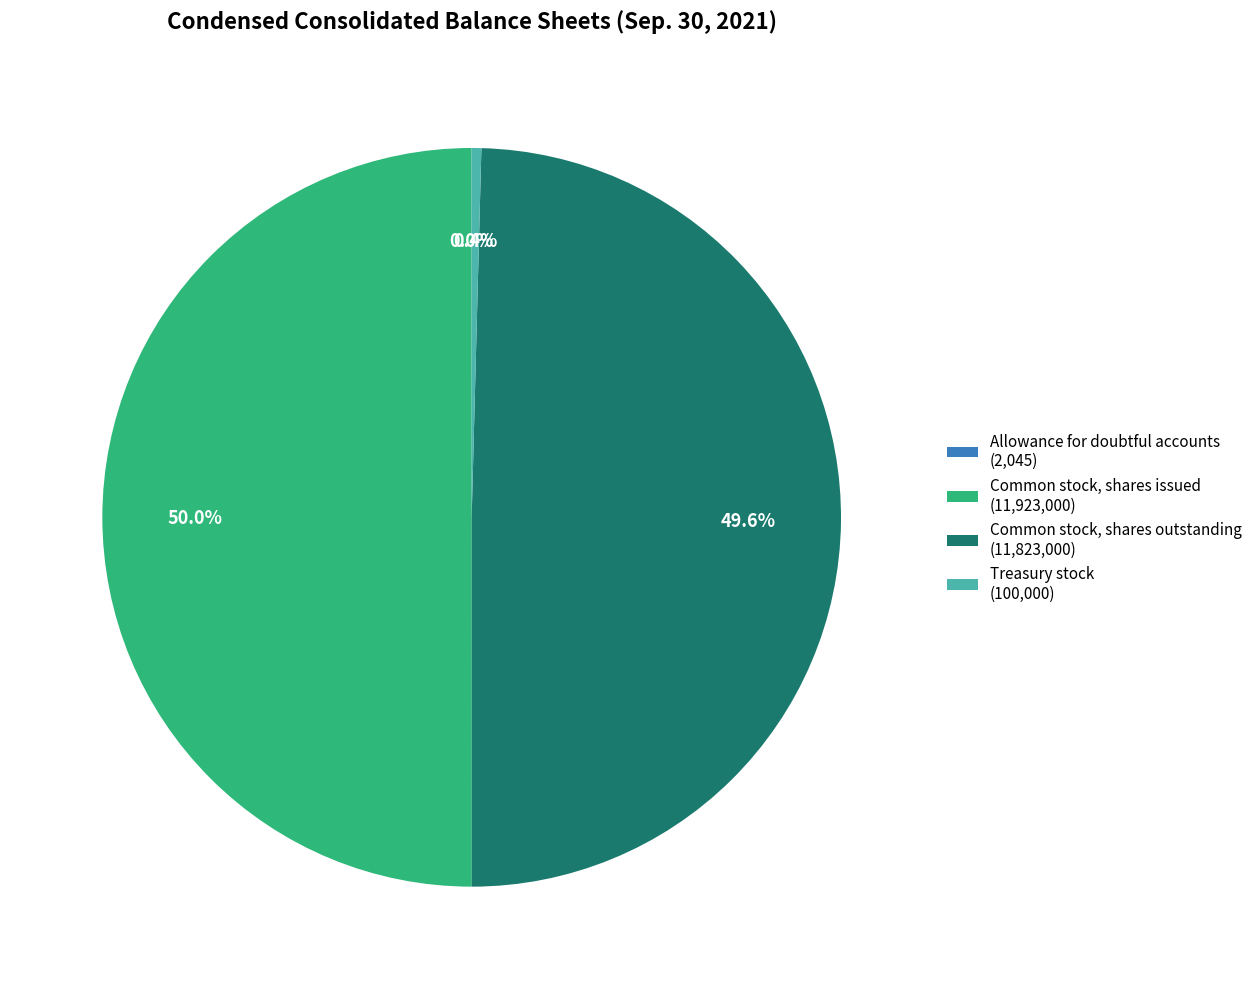

Which has a higher value, Treasury stock (100,000) or Common stock, shares outstanding (11,823,000)?

Common stock, shares outstanding (11,823,000)